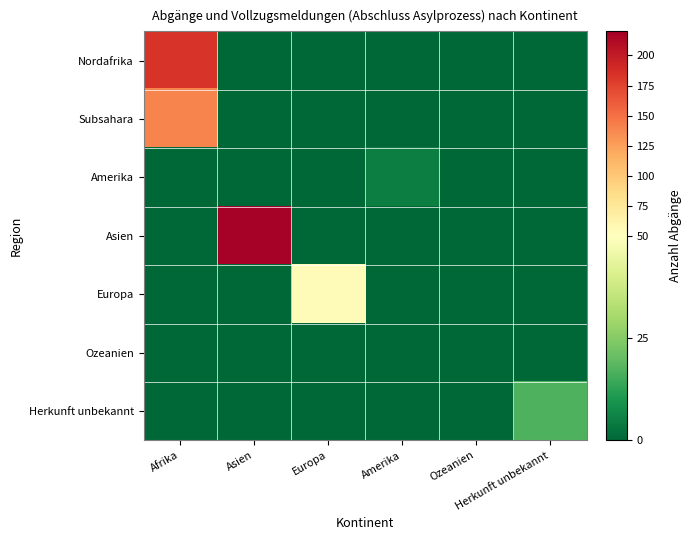

Count the number of data series in this chart.

7